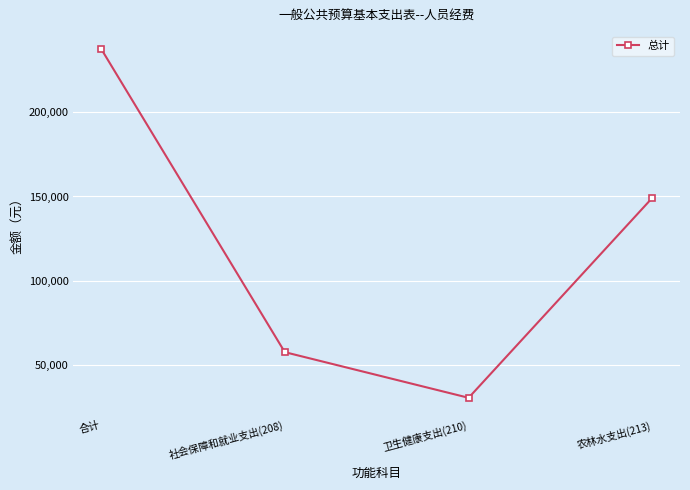

Approximately how many times larger is the value at 卫生健康支出(210) compared to 合计?

0.1